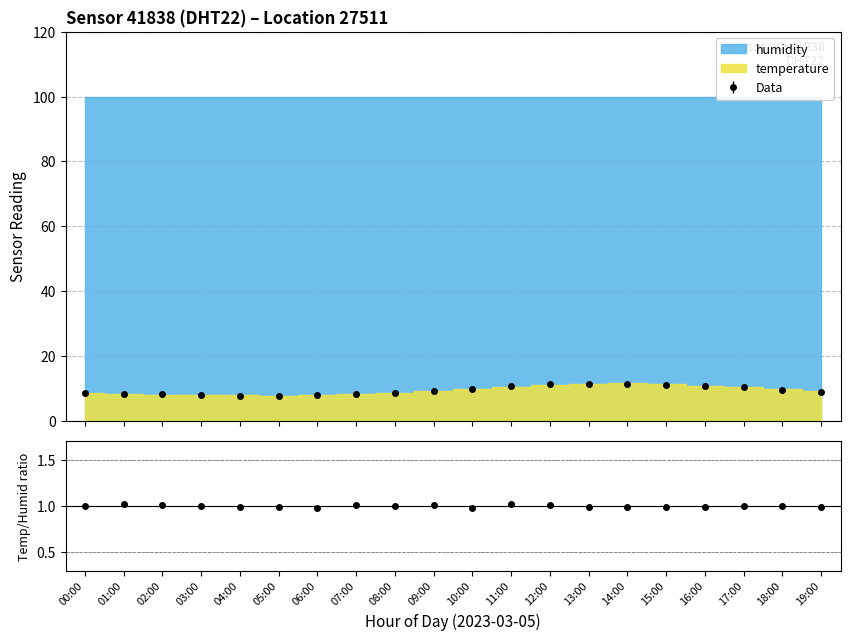

What is the average value?

9.3